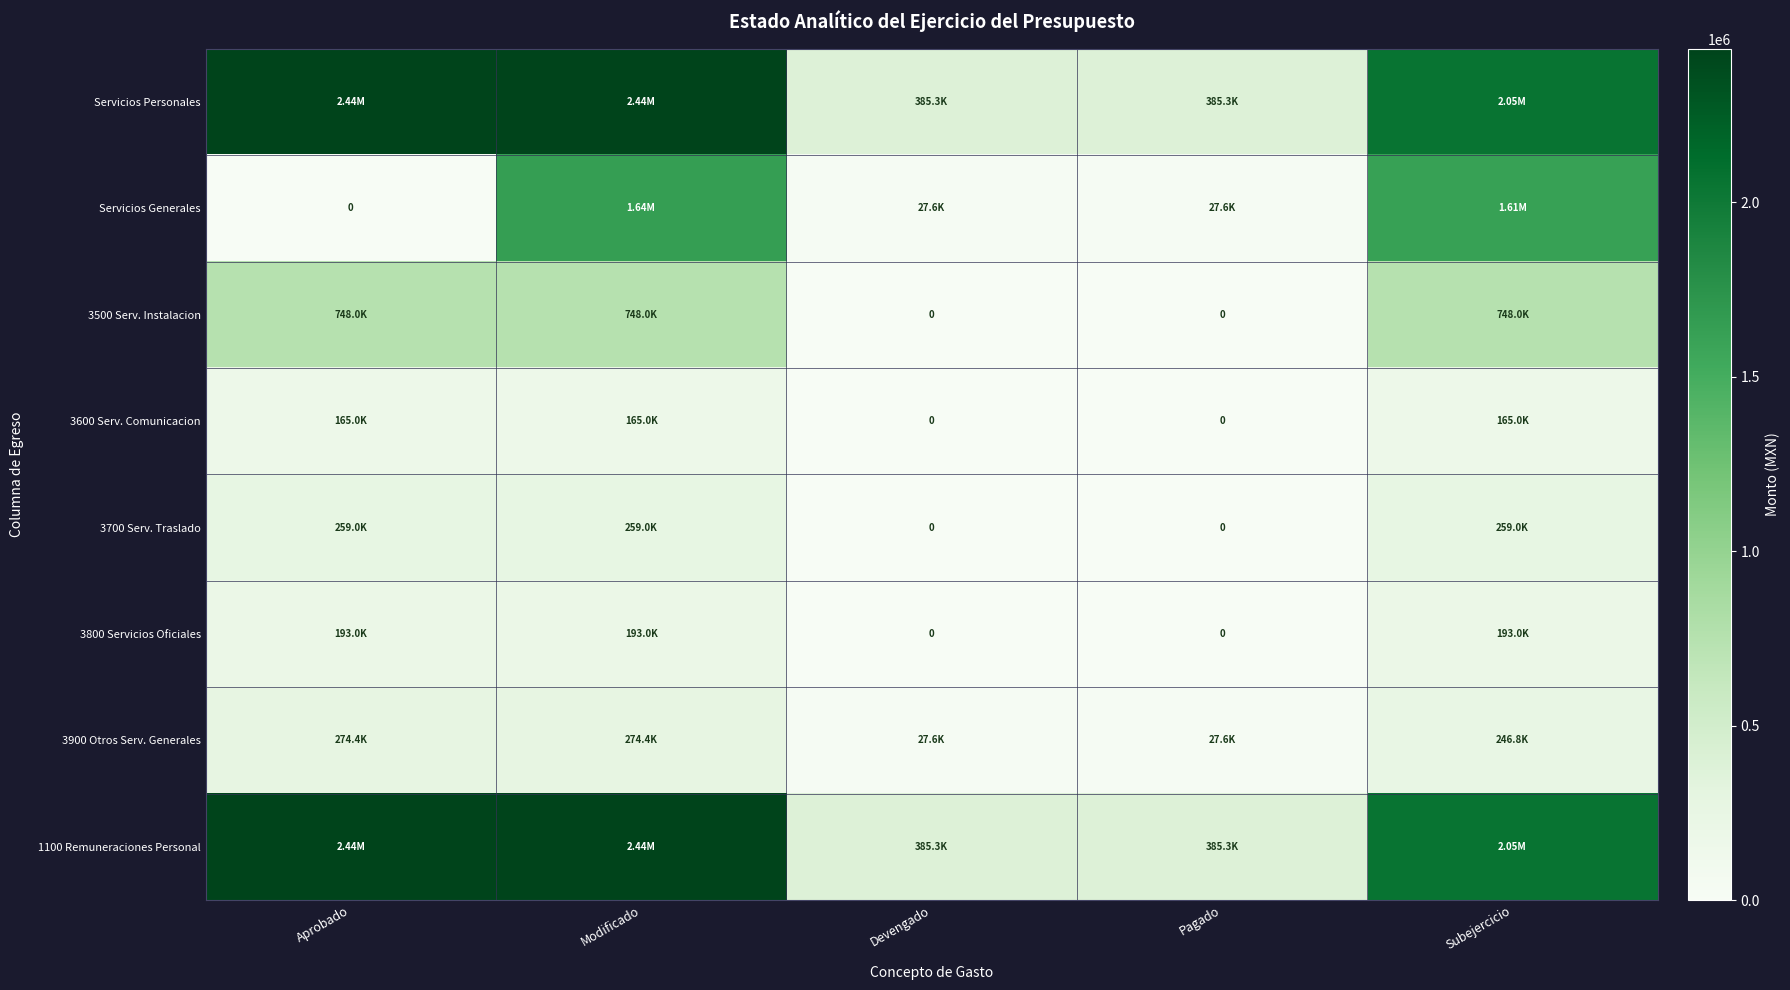

At which label does 1100 Remuneraciones Personal first exceed 2053934?

Aprobado